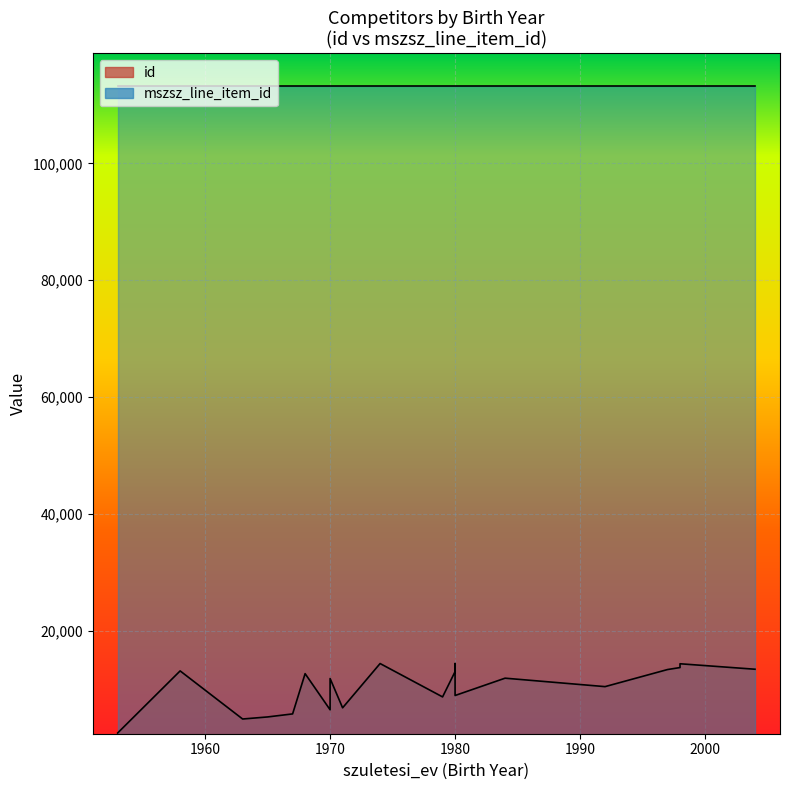

What is the average value of the id series?

10263